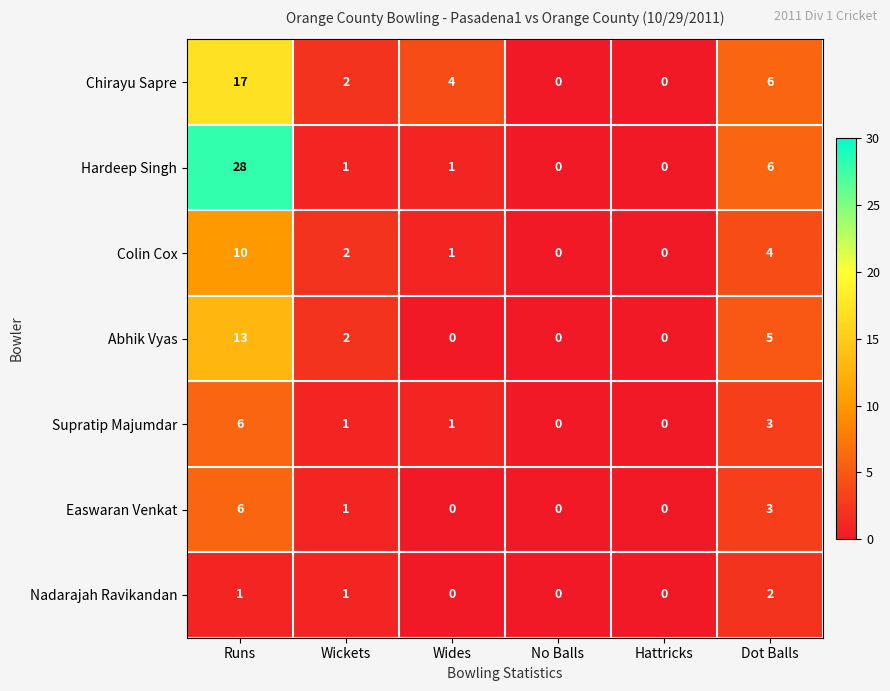

What is the average value of the Colin Cox series?

3